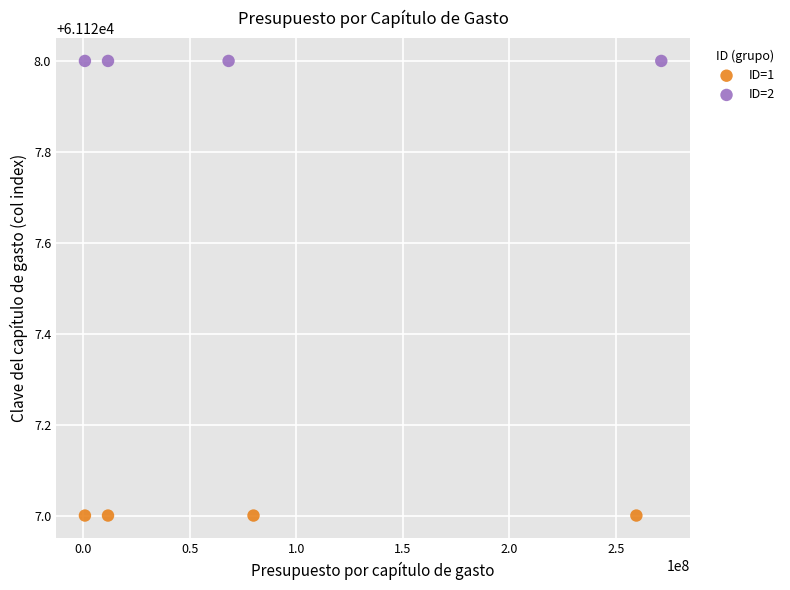

Which series reaches the maximum Y coordinate?

ID=2